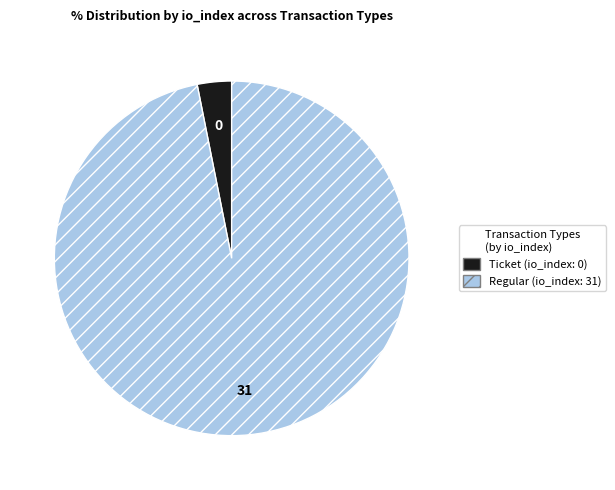

Is there any slice that represents more than half of the pie?

Yes